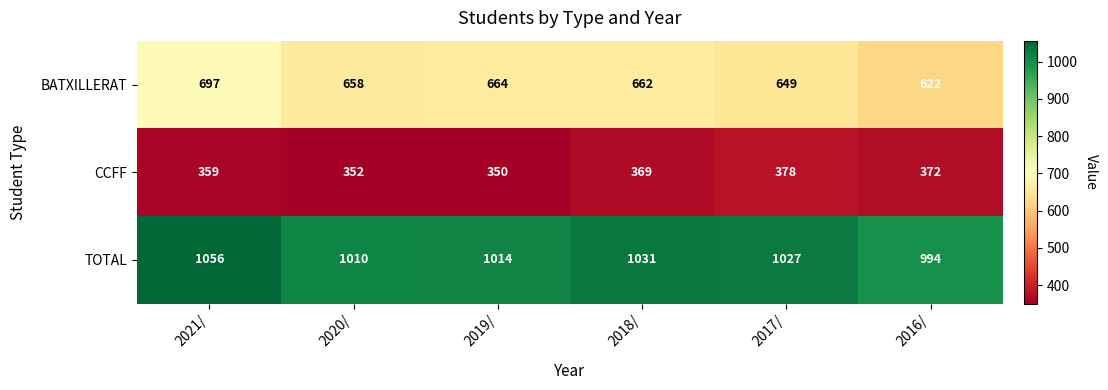

How many data points in CCFF are less than 369?

3